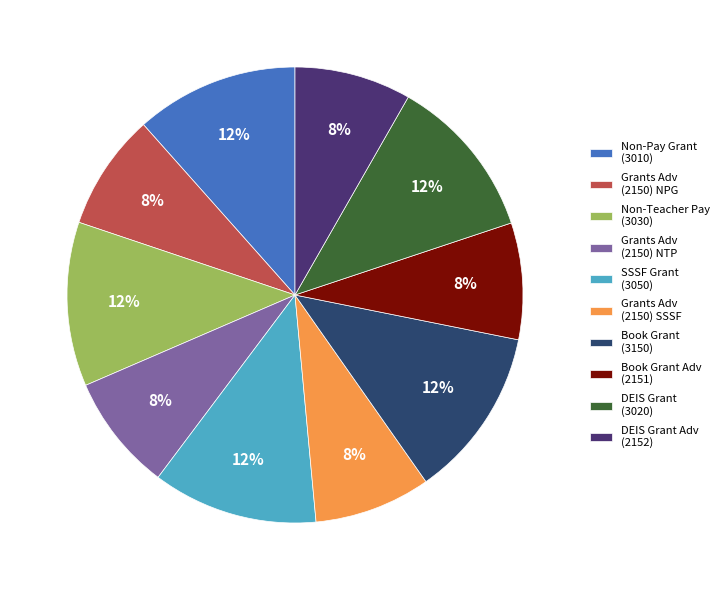

How many slices are in this pie chart?

10